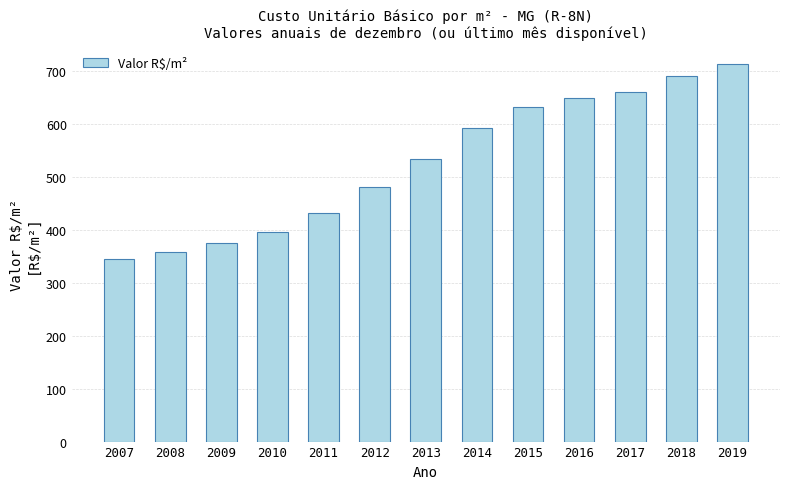

List the labels in order of value, smallest first.

2007, 2008, 2009, 2010, 2011, 2012, 2013, 2014, 2015, 2016, 2017, 2018, 2019